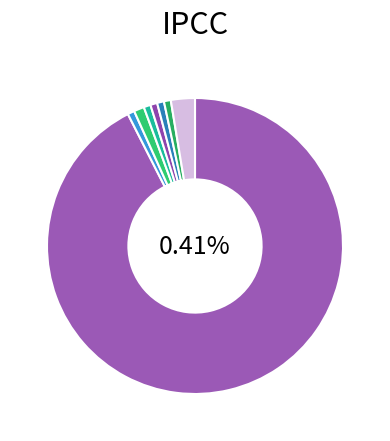

Combined, what portion of the pie is 03 and NN?

59.4%